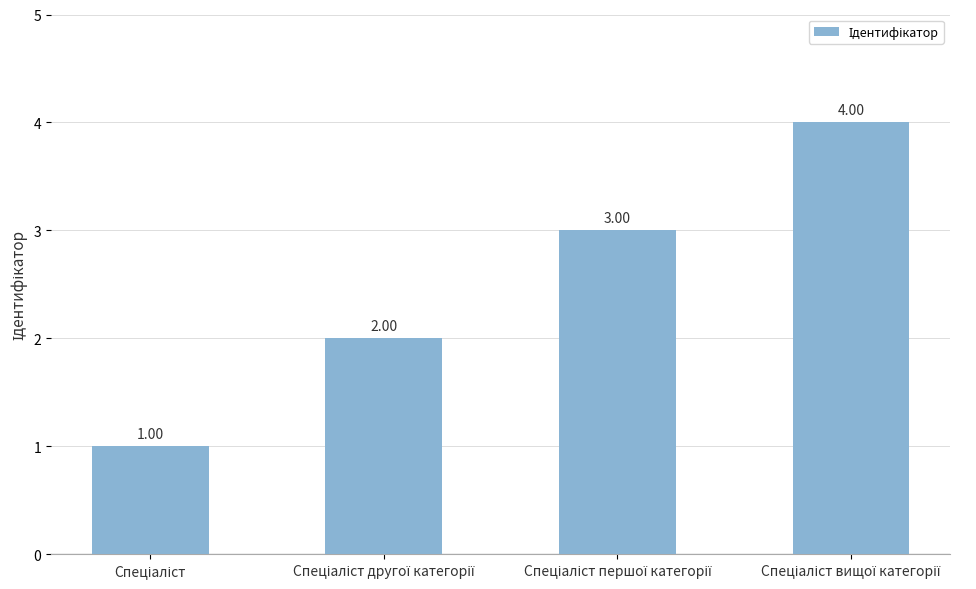

What is the sum of all values?

10